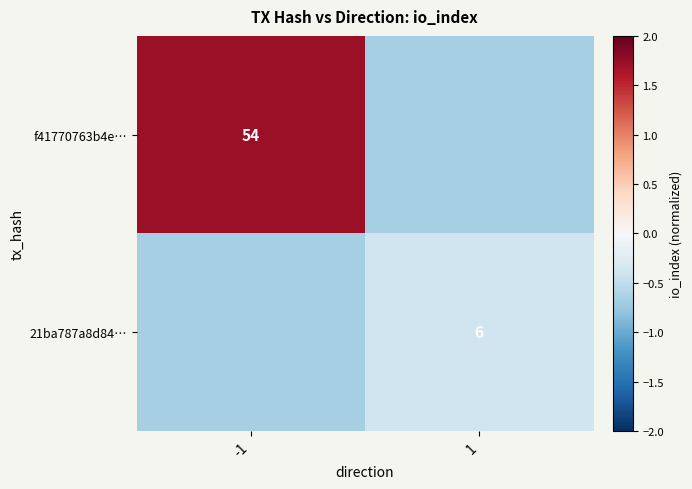

What is the difference between the highest and lowest values at -1?

2.4